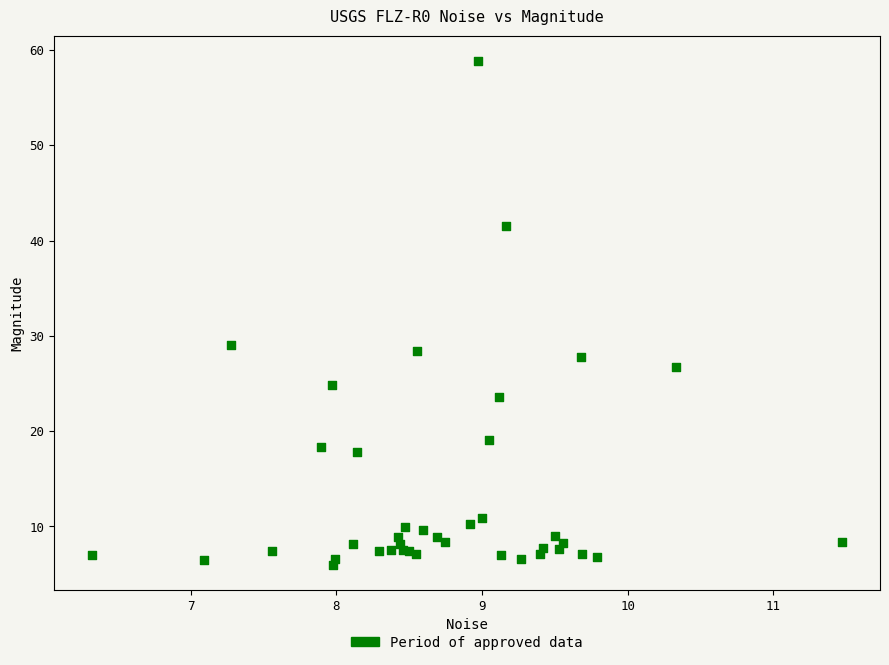

What Y value in the scatter plot is closest to 32?

29.0